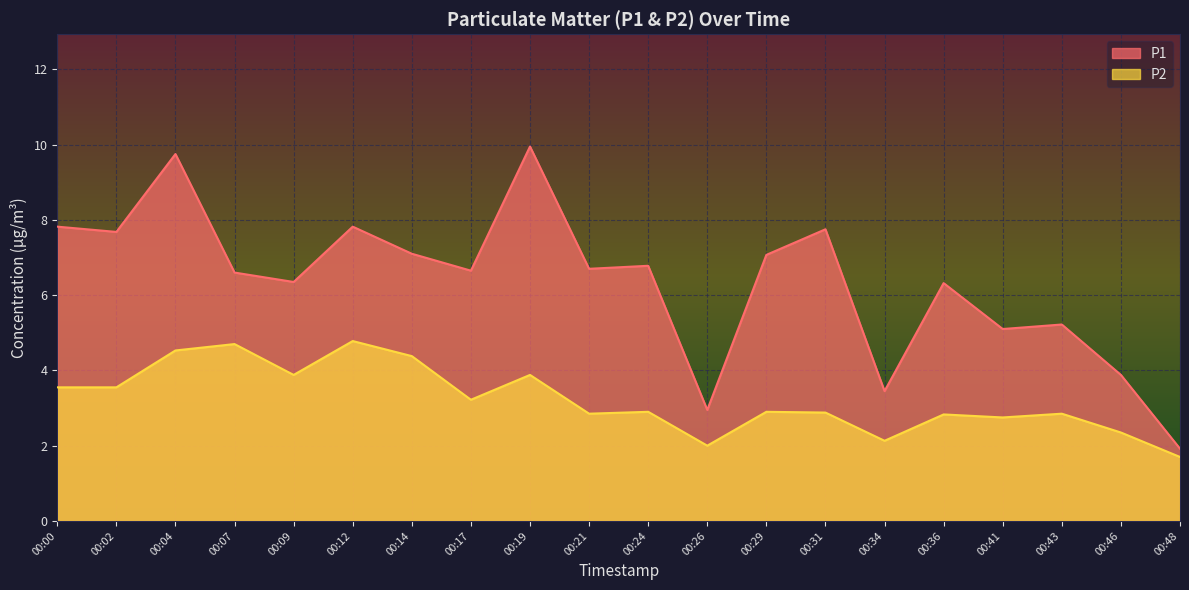

Reading right to left, list all the values displayed in this chart.

P1: 00:48=1.9	00:46=3.9	00:43=5.2	00:41=5.1	00:36=6.3	00:34=3.5	00:31=7.8	00:29=7.1	00:26=3.0	00:24=6.8	00:21=6.7	00:19=9.9	00:17=6.7	00:14=7.1	00:12=7.8	00:09=6.3	00:07=6.6	00:04=9.8	00:02=7.7	00:00=7.8
P2: 00:48=1.7	00:46=2.4	00:43=2.9	00:41=2.8	00:36=2.8	00:34=2.1	00:31=2.9	00:29=2.9	00:26=2.0	00:24=2.9	00:21=2.9	00:19=3.9	00:17=3.2	00:14=4.4	00:12=4.8	00:09=3.9	00:07=4.7	00:04=4.5	00:02=3.5	00:00=3.5